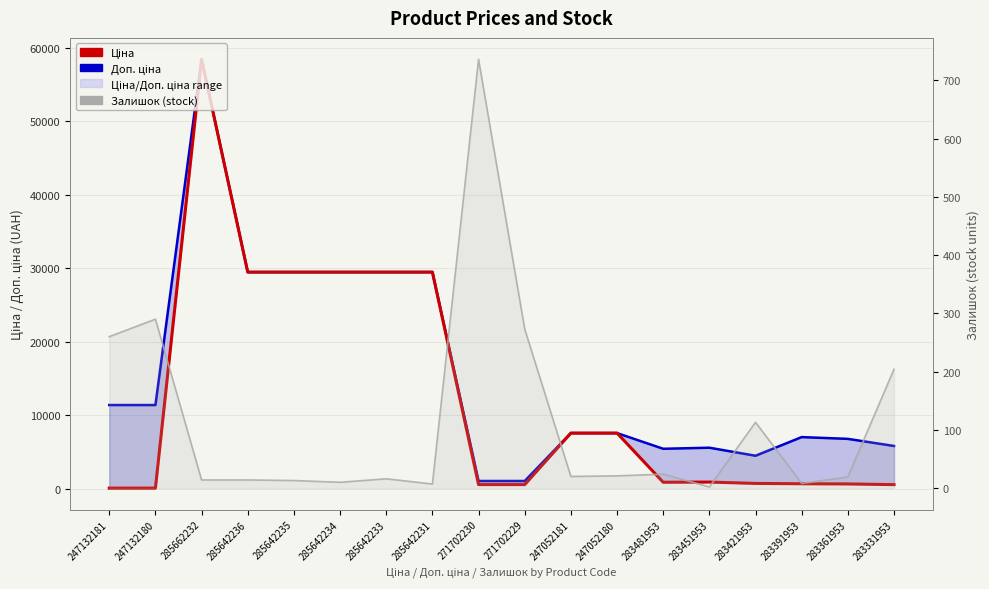

Which series has the widest spread of values?

Ціна